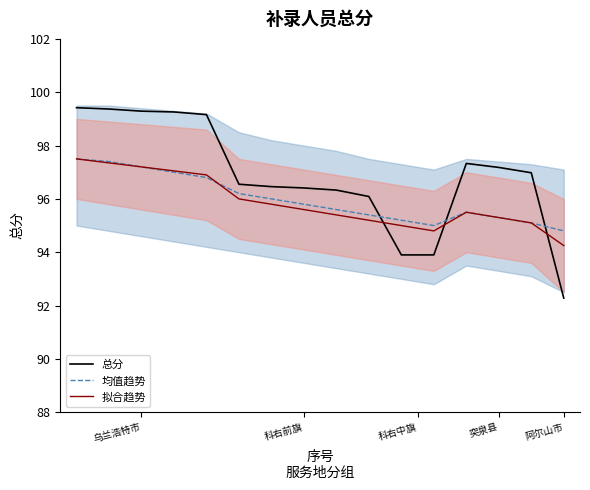

What is the highest value of the 总分 series?

99.4